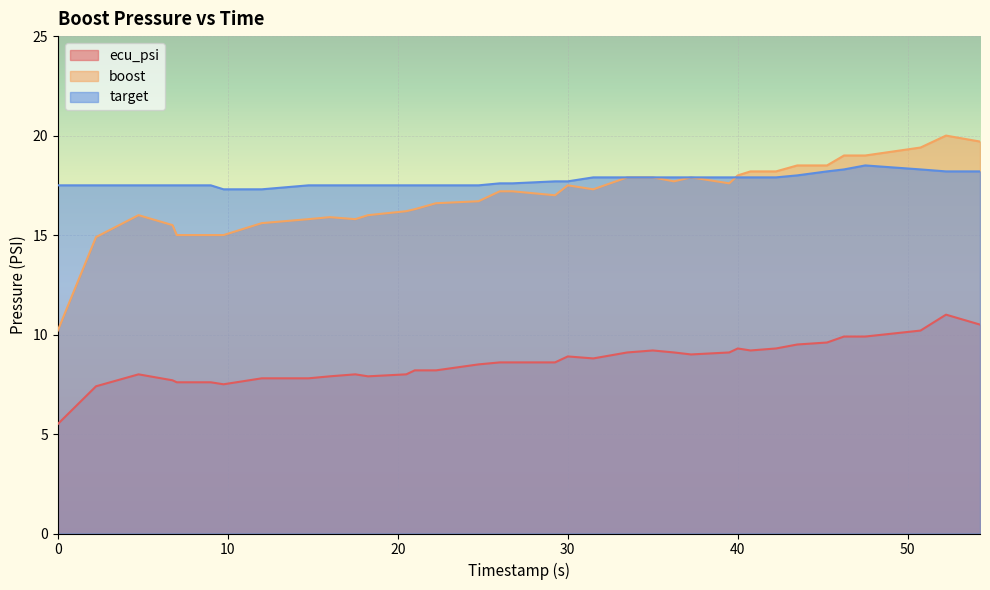

What is the difference between the second highest and minimum values in the target series?

1.0